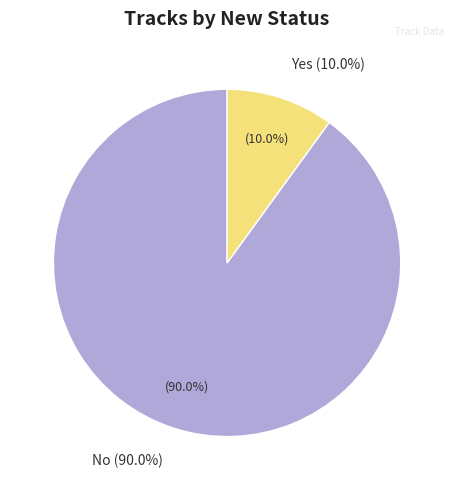

Which has a higher value, No or Yes?

No